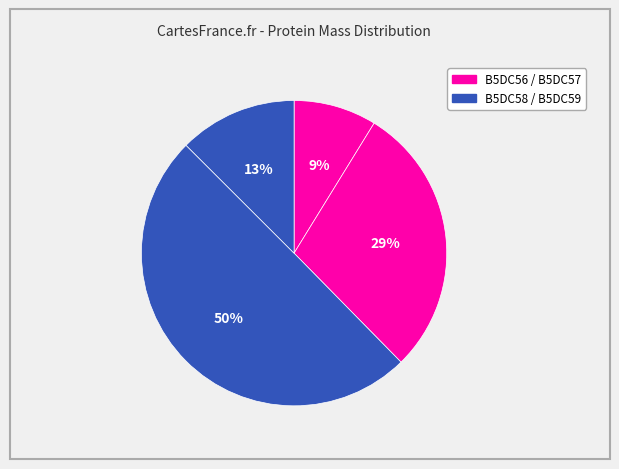

Count the number of slices in the pie.

4